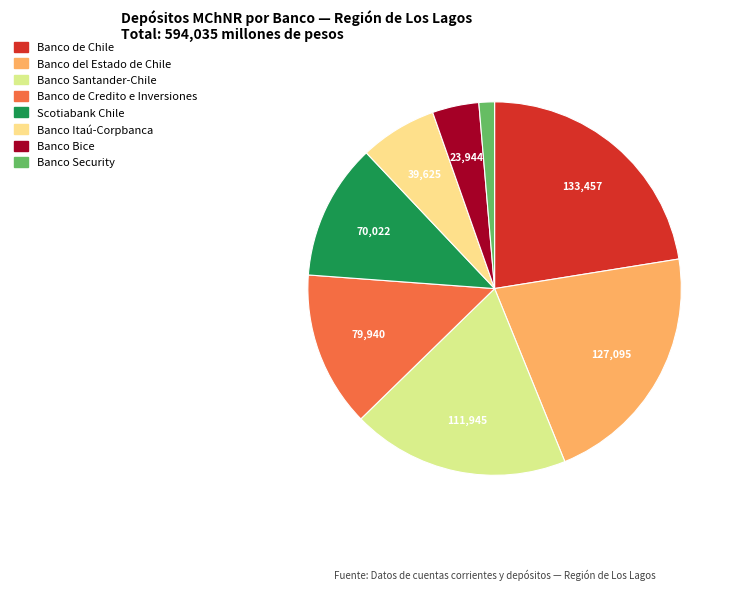

Rank the categories by value from highest to lowest.

Banco de Chile, Banco del Estado de Chile, Banco Santander-Chile, Banco de Credito e Inversiones, Scotiabank Chile, Banco Itaú-Corpbanca, Banco Bice, Banco Security